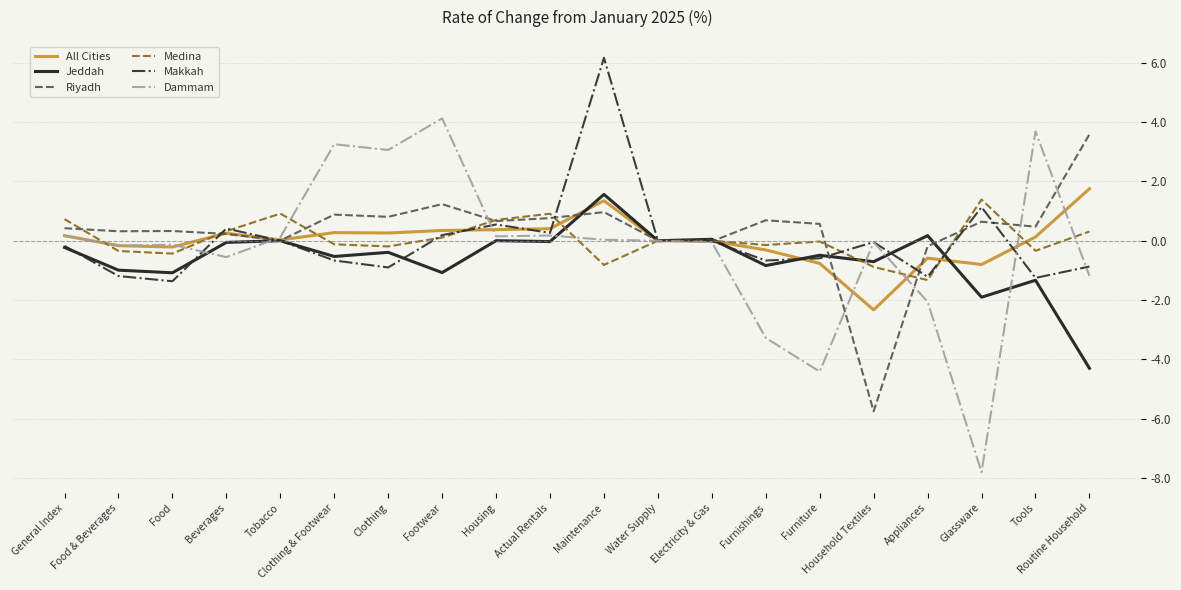

What is the total value across all series at Actual Rentals?

2.5